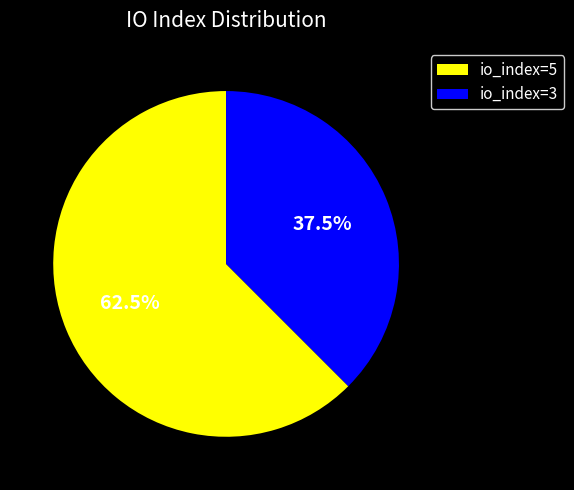

What is the ratio of the value at io_index=3 to the value at io_index=5?

0.6